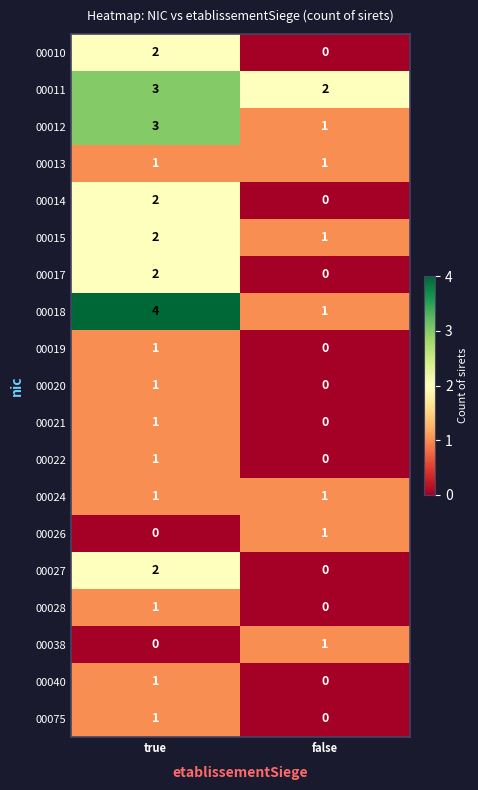

Which label corresponds to the largest value in the chart?

true